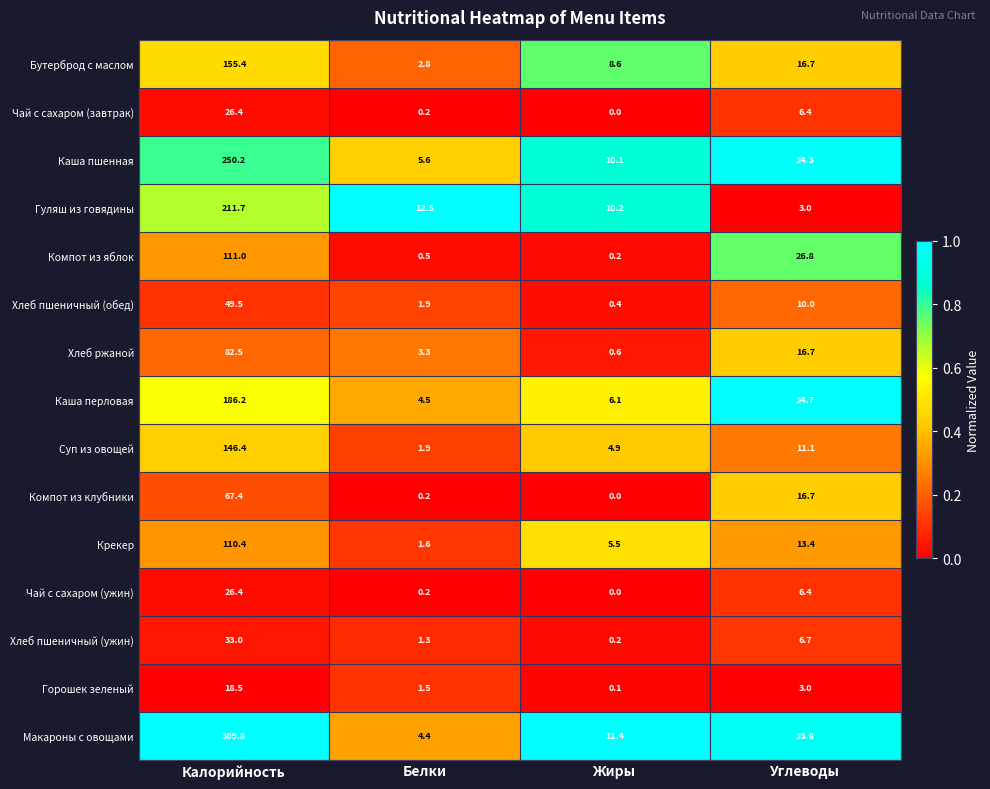

List the labels in order of Крекер value, smallest first.

Белки, Жиры, Углеводы, Калорийность